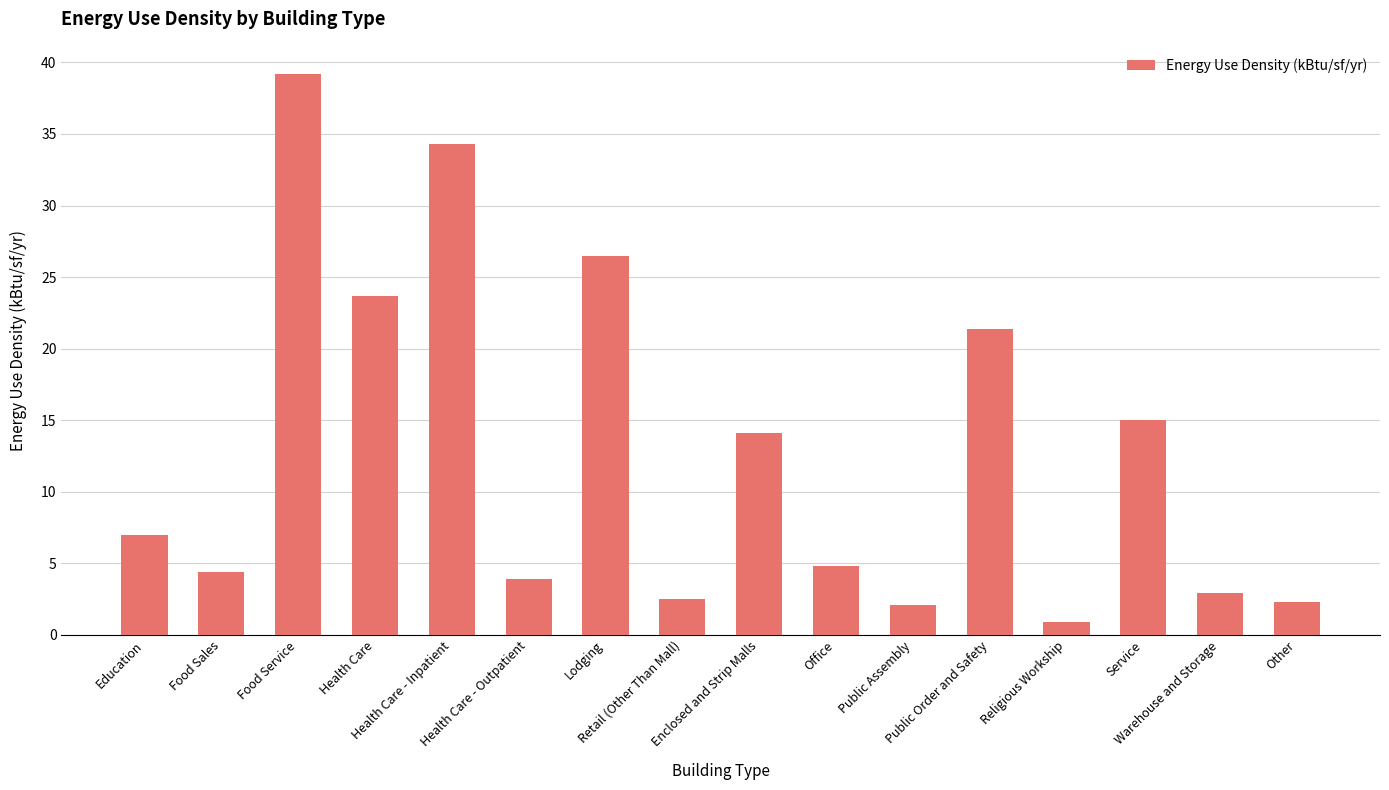

What is the sum of all values?

205.0